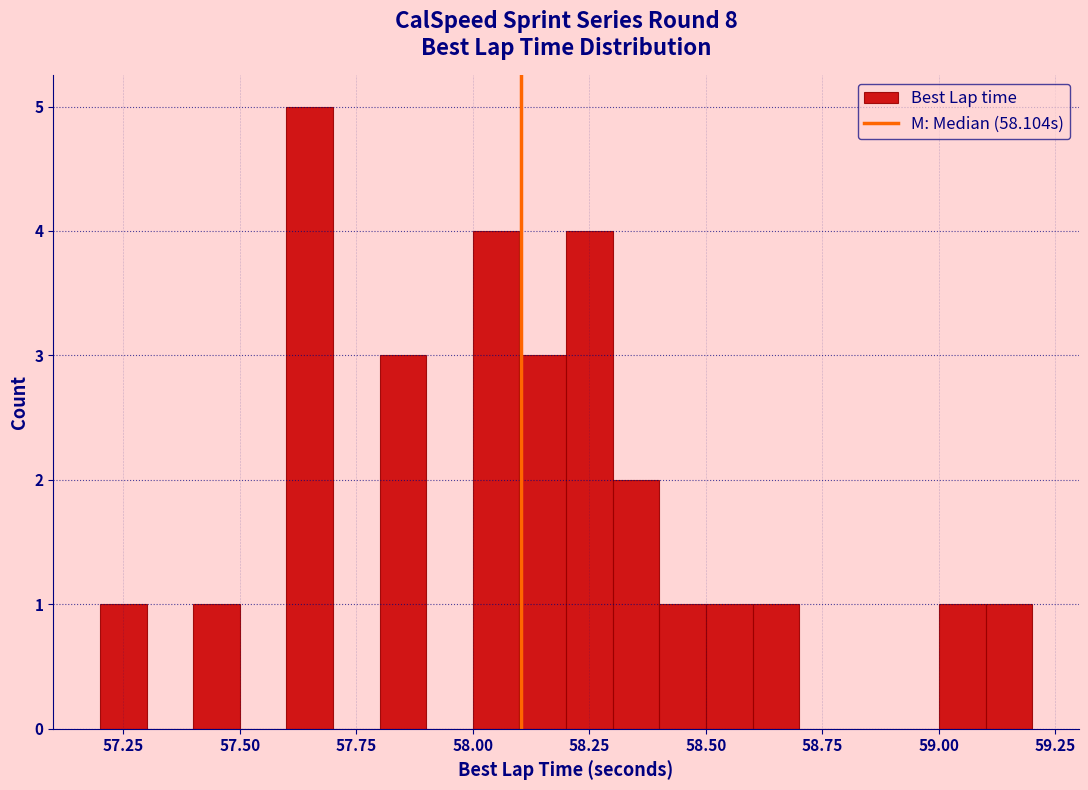

Read against the x-axis, roughly where is the centre of the tallest bar?

57.65